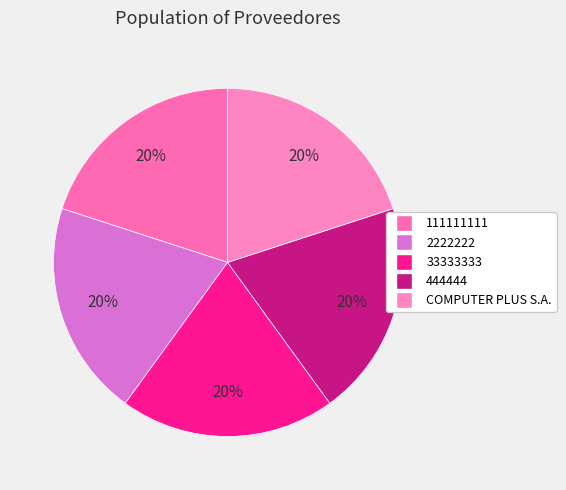

True or false: 444444 accounts for 13% of the total.

False